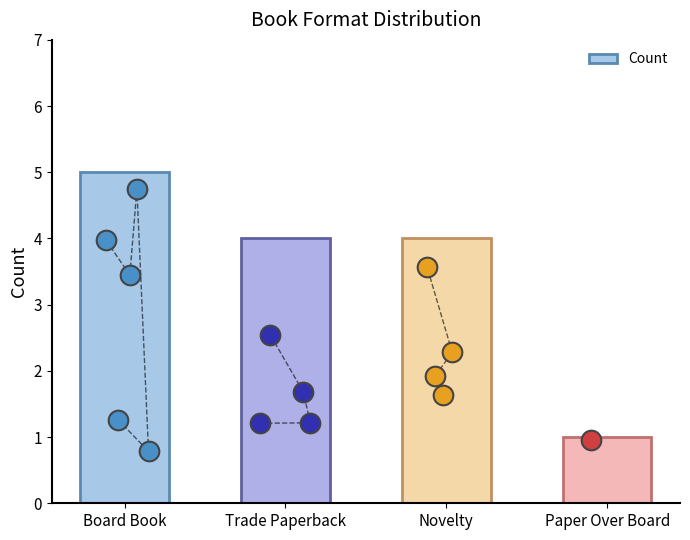

What is the ratio of the value at Trade Paperback to the value at Novelty?

1.0